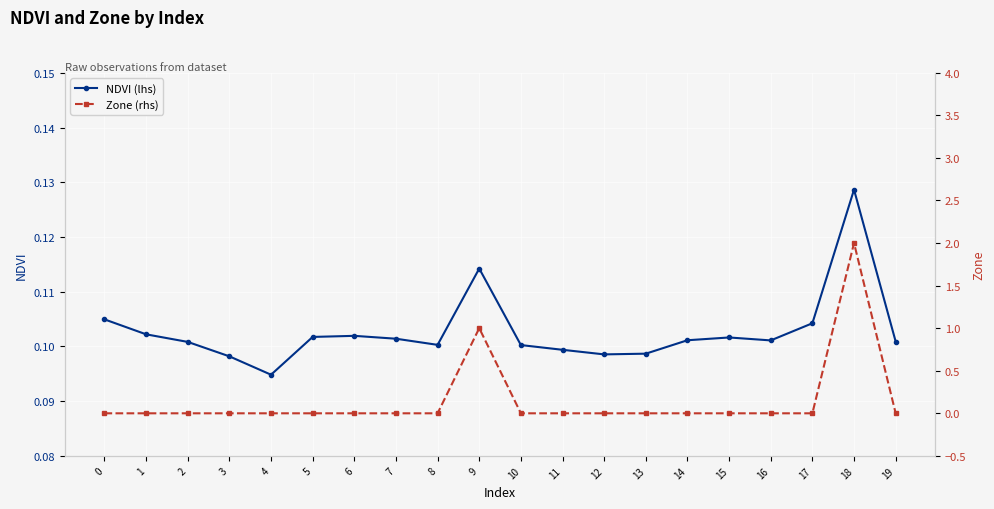

After their last crossing, which series has the higher values: NDVI (lhs) or Zone (rhs)?

NDVI (lhs)